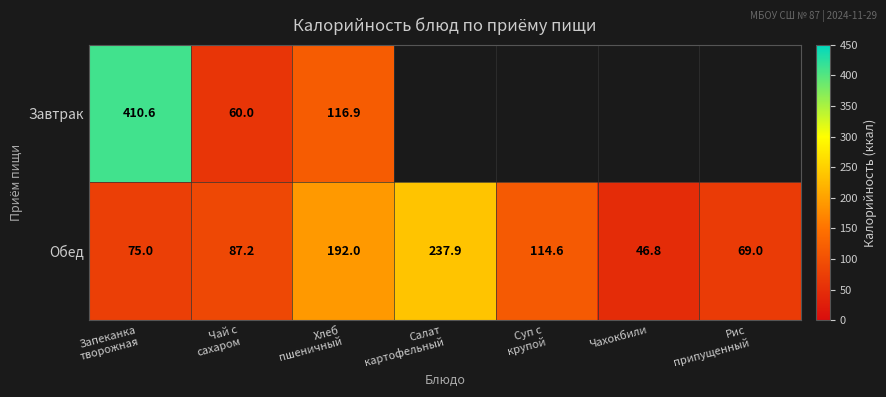

What is the difference between the second highest and minimum values in the Обед series?

145.2